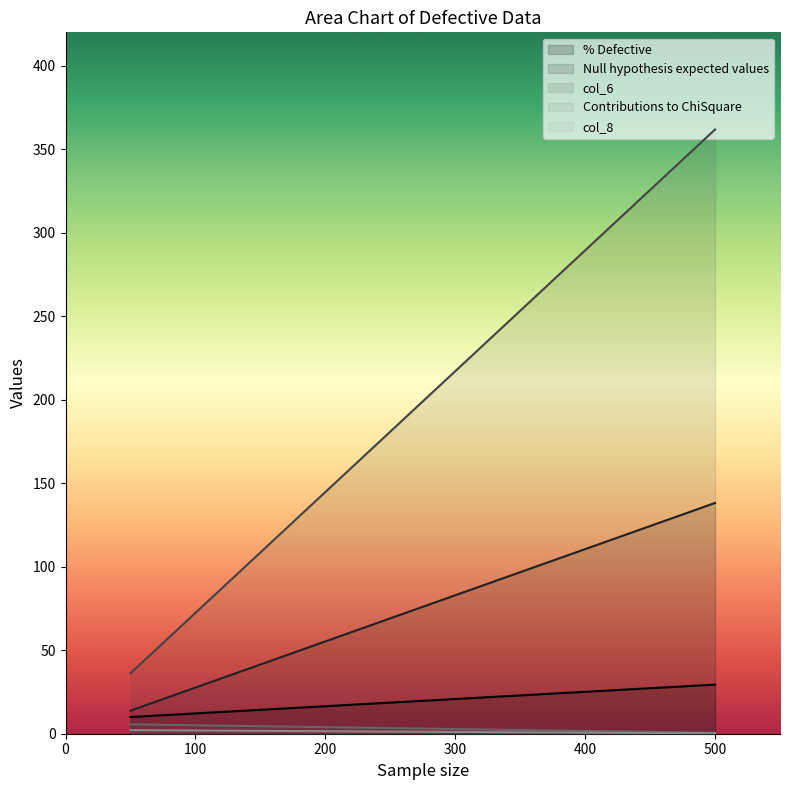

List the labels in order of Null hypothesis expected values value, smallest first.

50, 500